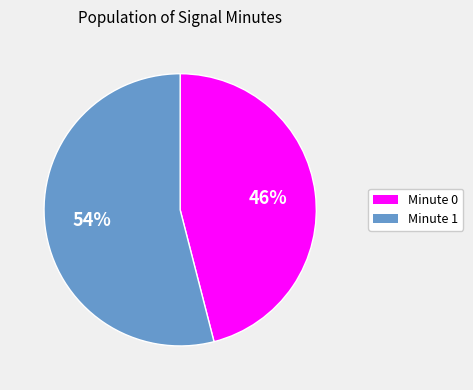

To the nearest percent, what is the average slice percentage?

50%